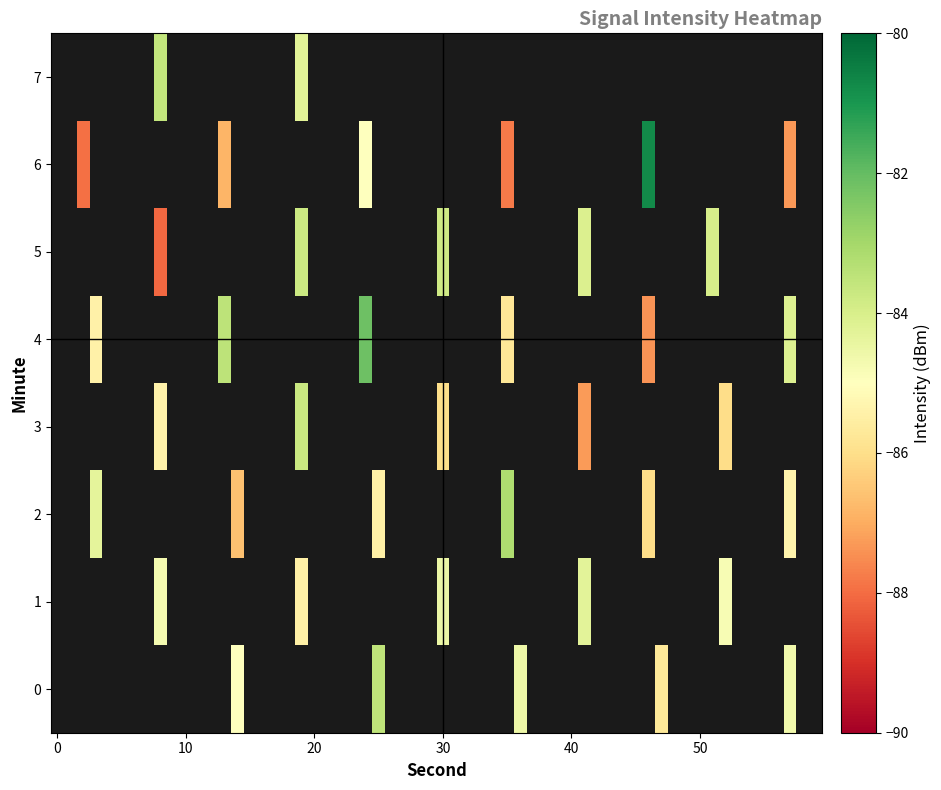

Which series has the widest spread of values?

6